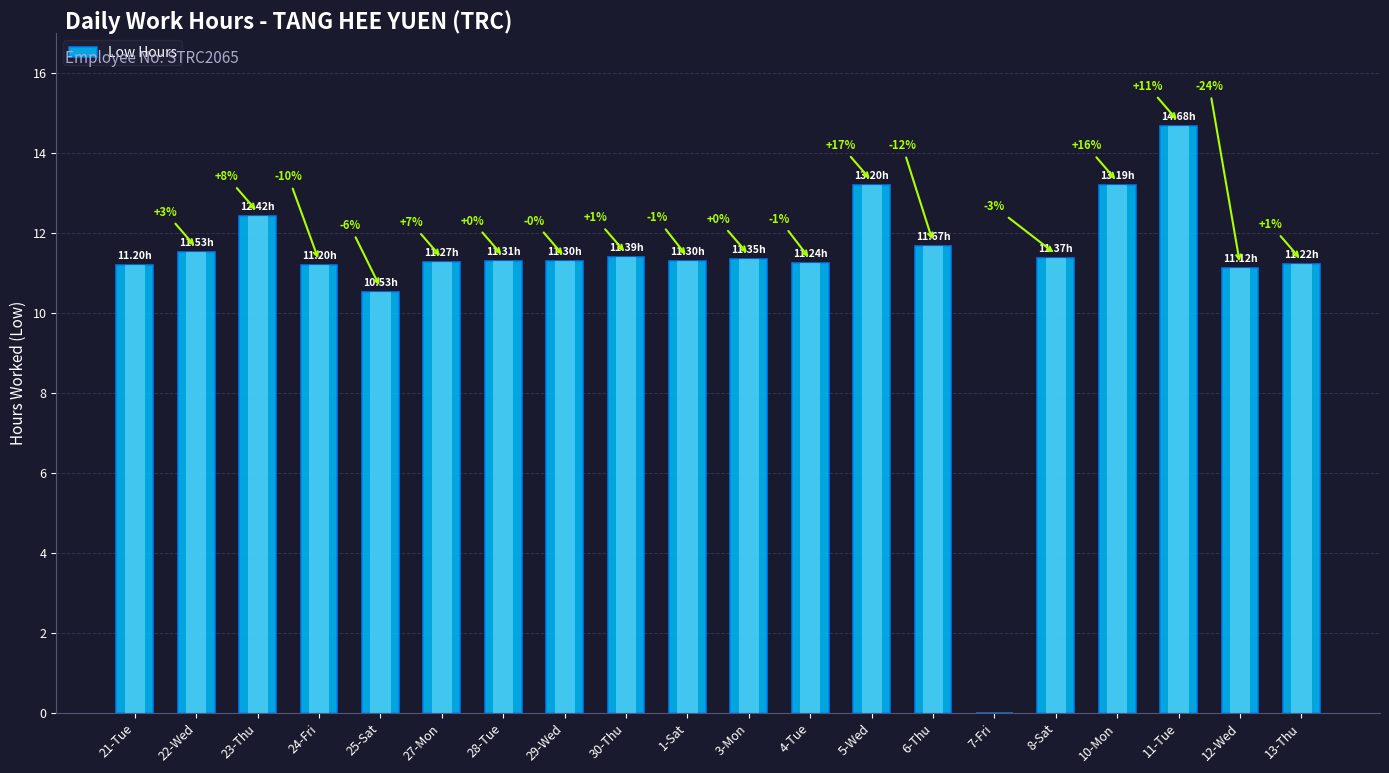

What is the sum of all values?

222.5